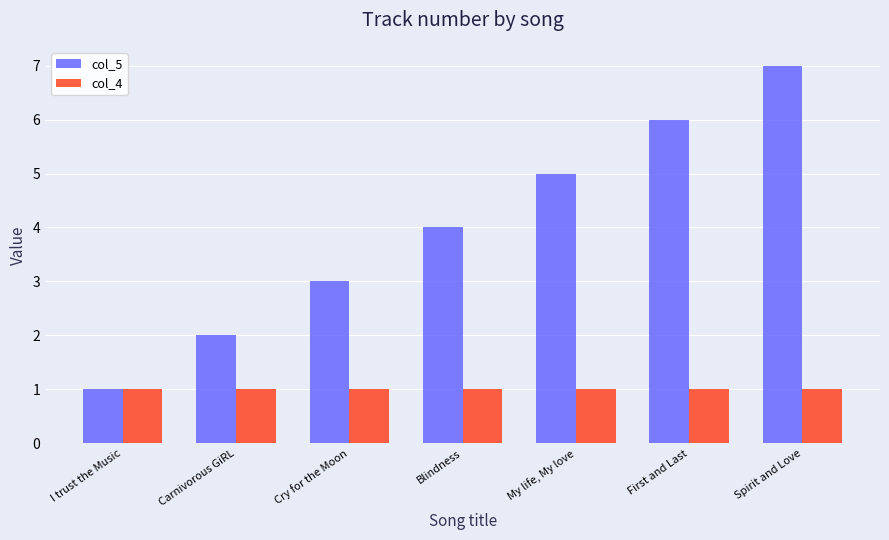

At which category is the sum across all series the highest?

Spirit and Love